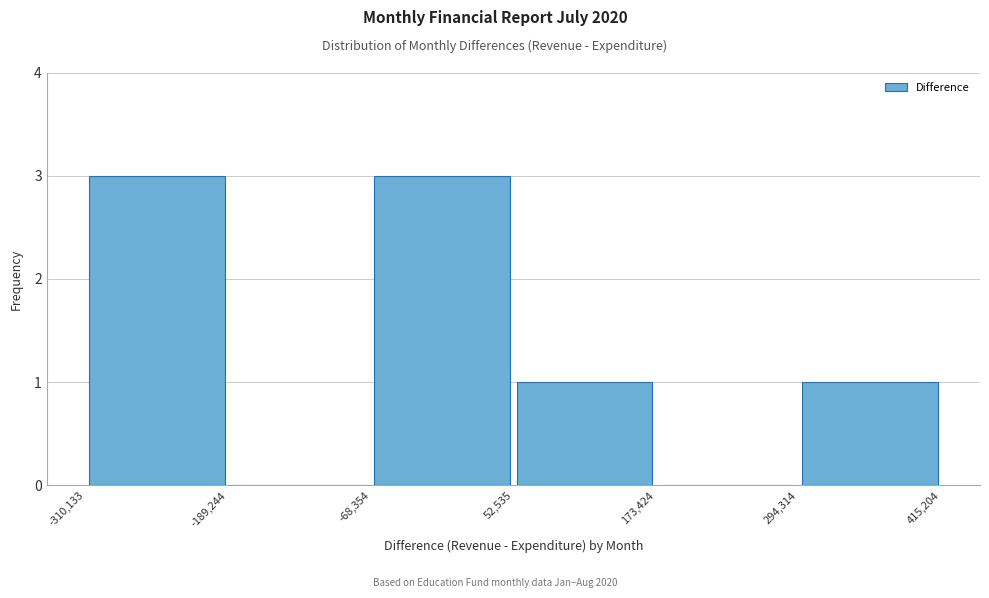

Reading left to right, transcribe this chart: for each bar, give the range it covers on the x-axis and its height. The values are not printed on the chart, so give them approximately, as read against the axis.

-310,133 to -189,244: 3
-189,244 to -68,354: 0
-68,354 to 52,535: 3
52,535 to 173,424: 1
173,424 to 294,314: 0
294,314 to 415,204: 1